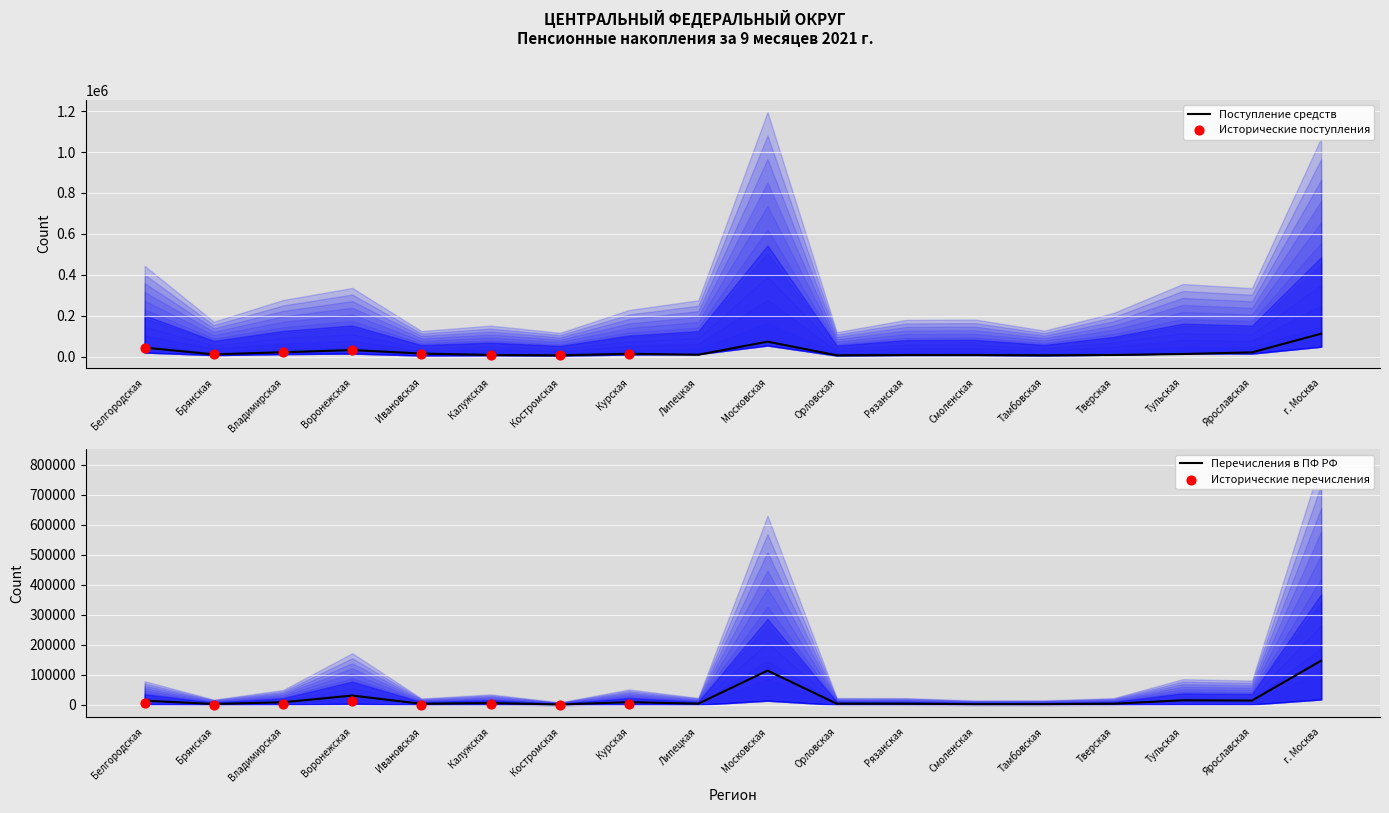

Which series contains the highest Y value?

Поступления из ПФ РФ (тыс. руб.)